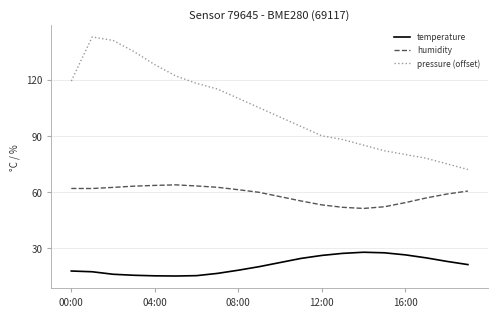

True or false: pressure (offset) and humidity intersect in this chart.

False